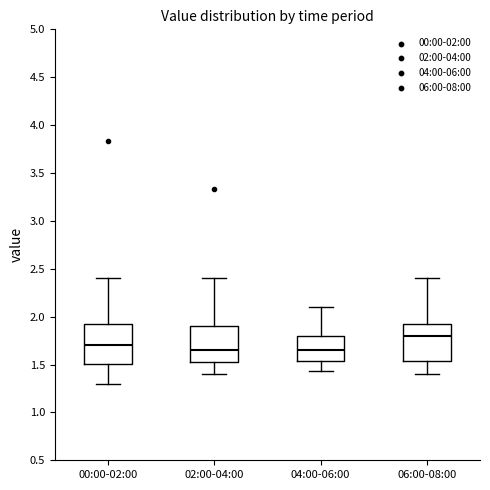

Reading left to right, transcribe this box plot: for each box, give where its median line is, the range the box spans, and where its two whiskers end, as read against the y-axis. The values are not printed on the chart, so give them approximately, as read against the axis.

00:00-02:00: median 1.70, box 1.50 to 1.90, whiskers 1.30 to 2.40
02:00-04:00: median 1.65, box 1.55 to 1.90, whiskers 1.40 to 2.40
04:00-06:00: median 1.65, box 1.55 to 1.80, whiskers 1.45 to 2.10
06:00-08:00: median 1.80, box 1.55 to 1.90, whiskers 1.40 to 2.40